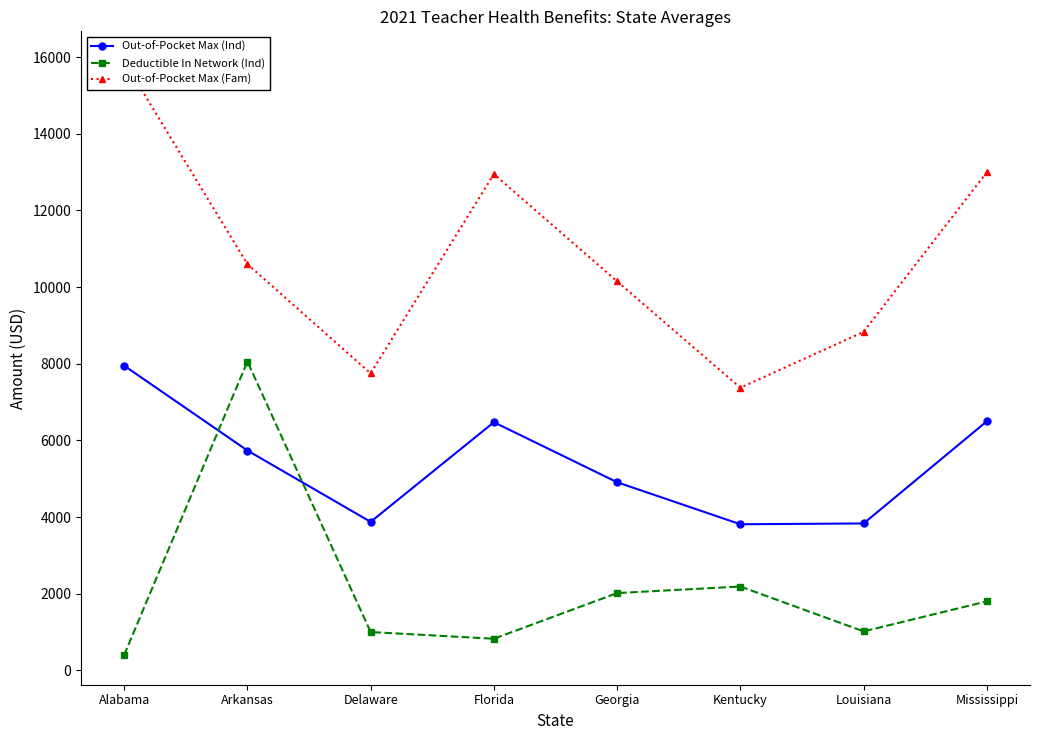

True or false: Deductible In Network (Ind) has more than 1 interior local peaks.

True